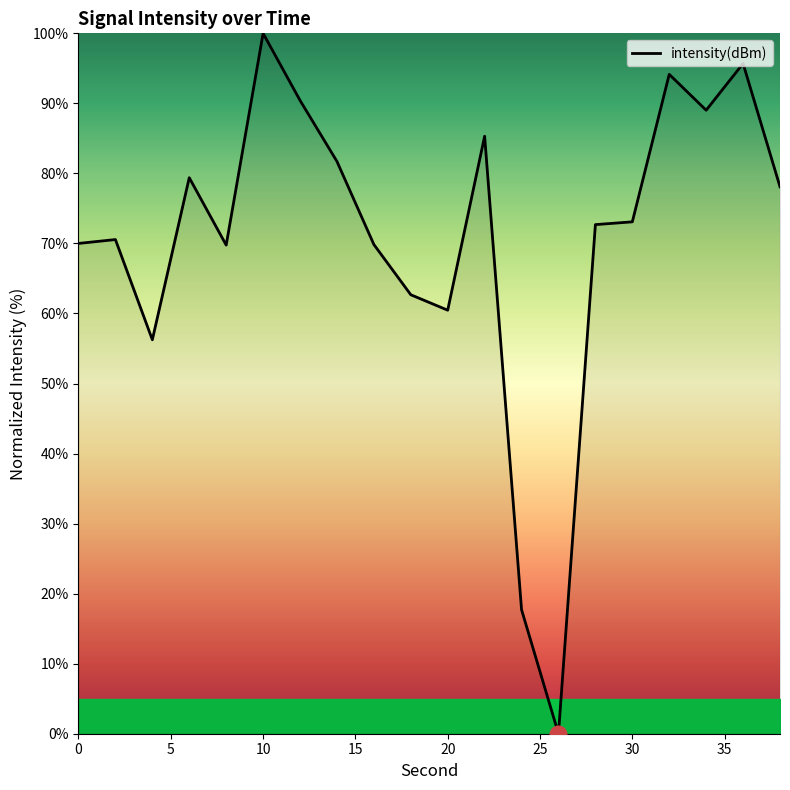

What is the difference between the maximum and minimum values?

100.0